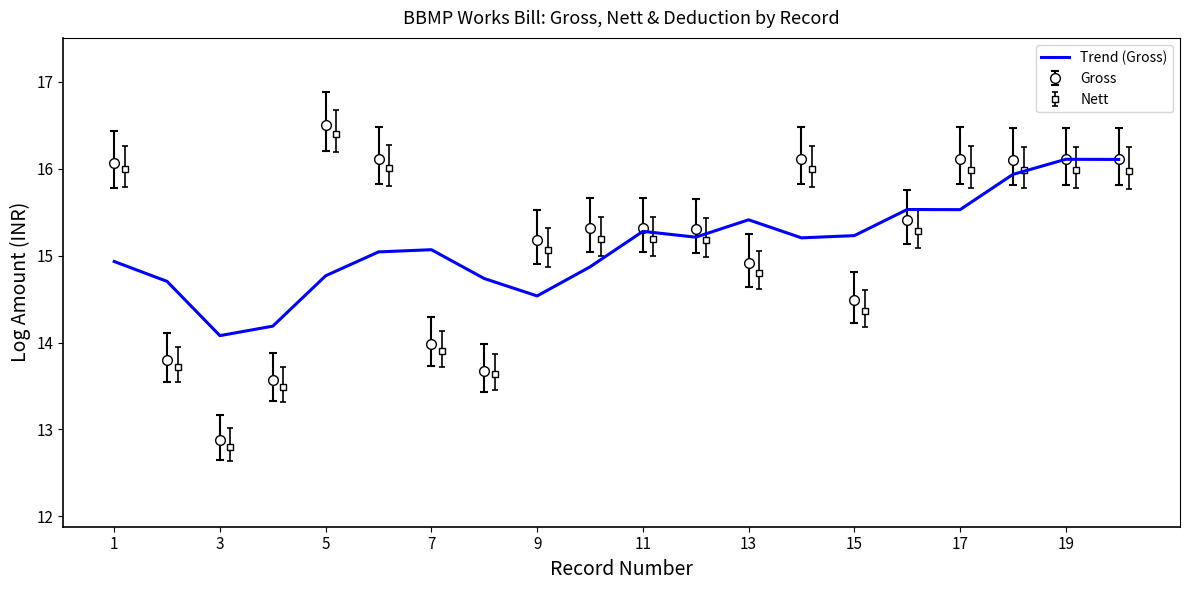

True or false: Trend (Gross) has a value of 15.2 at 15.

True